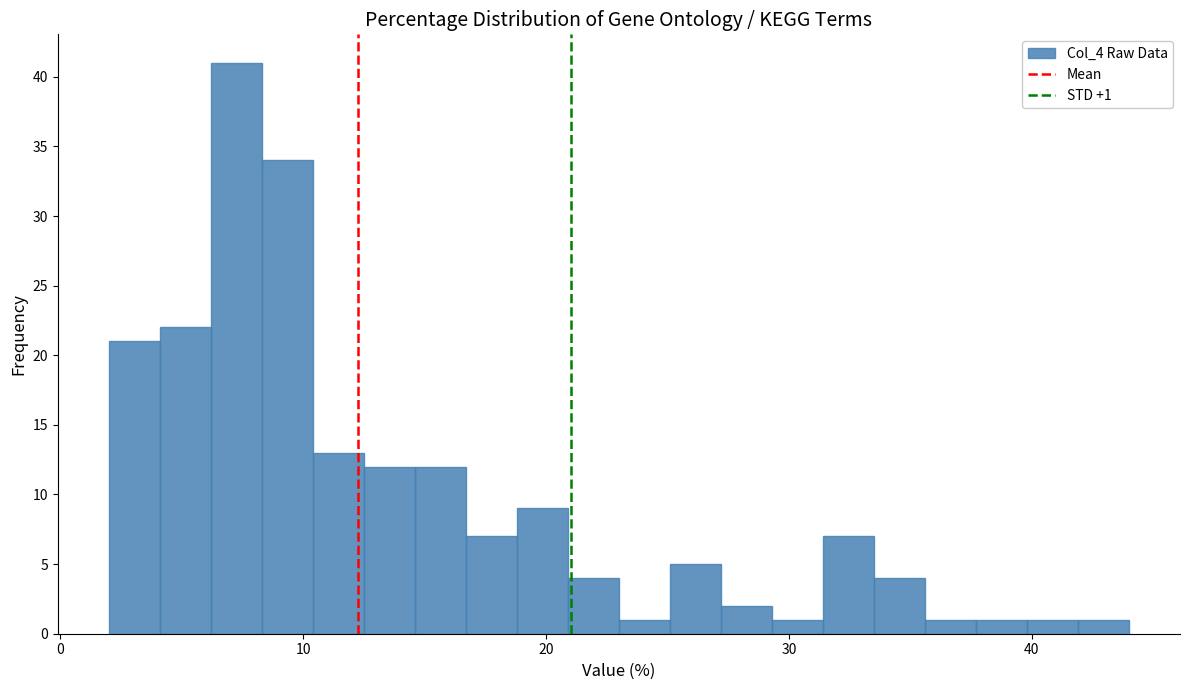

Read against the x-axis, roughly where is the centre of the tallest bar?

7